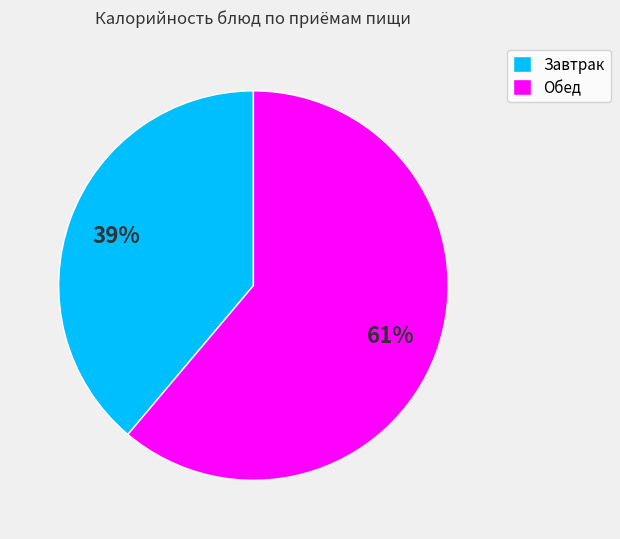

Is the sum of Завтрак and Обед greater than half?

Yes